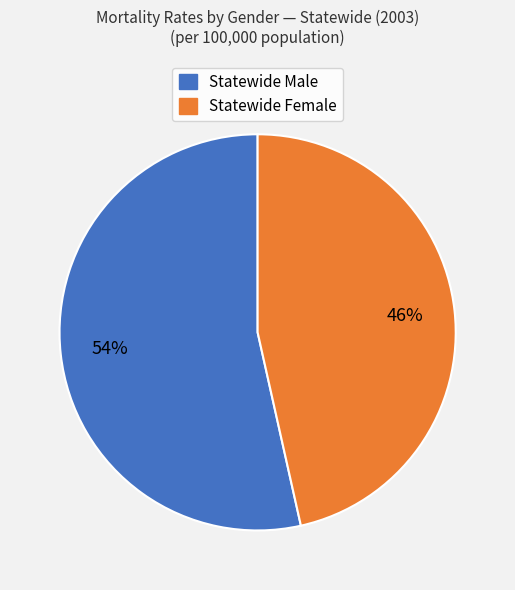

Is there a majority slice in this chart?

Yes